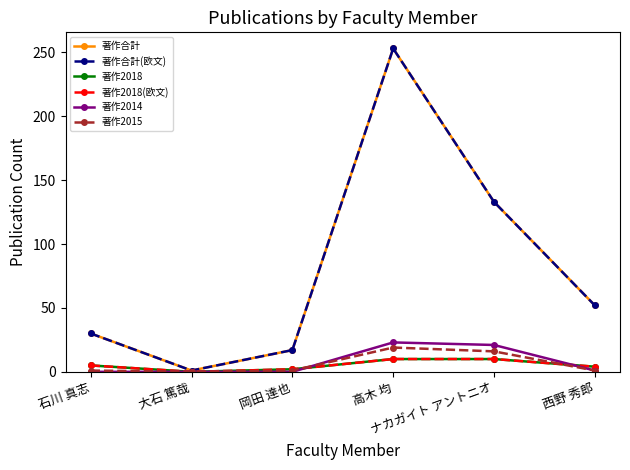

Does the chart have visible grid lines?

No